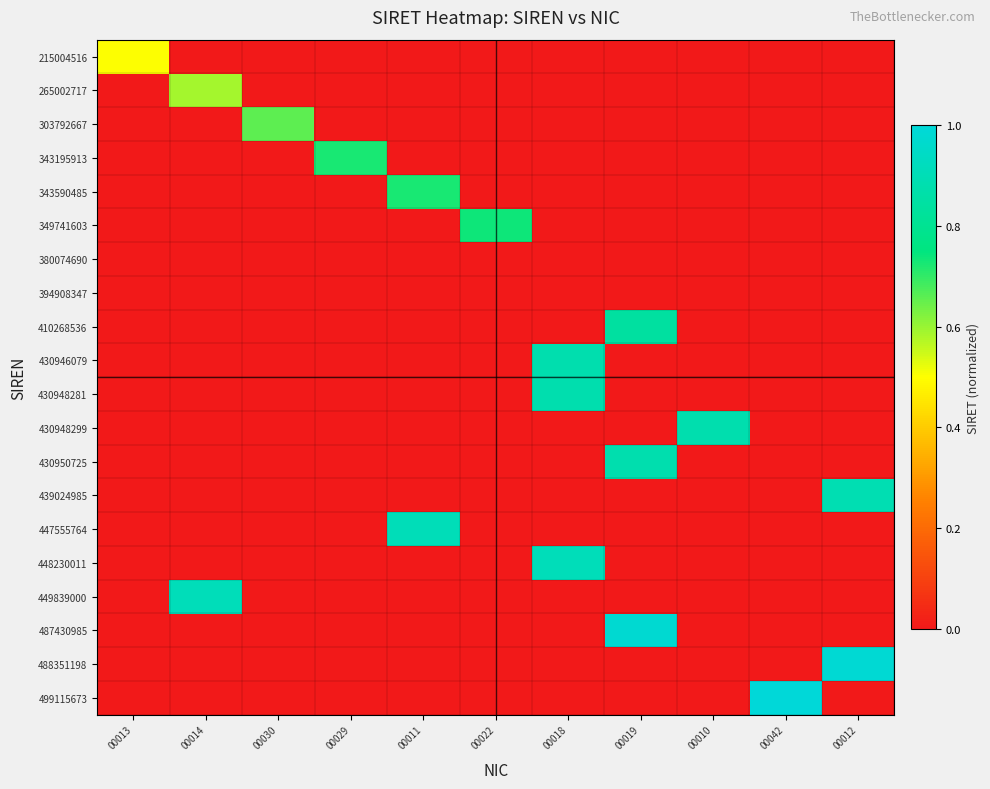

Reading left to right, list all the values displayed in this chart.

215004516: 00013=0.5	00014=0.0	00030=0.0	00029=0.0	00011=0.0	00022=0.0	00018=0.0	00019=0.0	00010=0.0	00042=0.0	00012=0.0
265002717: 00013=0.0	00014=0.6	00030=0.0	00029=0.0	00011=0.0	00022=0.0	00018=0.0	00019=0.0	00010=0.0	00042=0.0	00012=0.0
303792667: 00013=0.0	00014=0.0	00030=0.7	00029=0.0	00011=0.0	00022=0.0	00018=0.0	00019=0.0	00010=0.0	00042=0.0	00012=0.0
343195913: 00013=0.0	00014=0.0	00030=0.0	00029=0.7	00011=0.0	00022=0.0	00018=0.0	00019=0.0	00010=0.0	00042=0.0	00012=0.0
343590485: 00013=0.0	00014=0.0	00030=0.0	00029=0.0	00011=0.7	00022=0.0	00018=0.0	00019=0.0	00010=0.0	00042=0.0	00012=0.0
349741603: 00013=0.0	00014=0.0	00030=0.0	00029=0.0	00011=0.0	00022=0.7	00018=0.0	00019=0.0	00010=0.0	00042=0.0	00012=0.0
380074690: 00013=0.0	00014=0.0	00030=0.0	00029=0.0	00011=0.0	00022=0.0	00018=0.0	00019=0.0	00010=0.0	00042=0.0	00012=0.0
394908347: 00013=0.0	00014=0.0	00030=0.0	00029=0.0	00011=0.0	00022=0.0	00018=0.0	00019=0.0	00010=0.0	00042=0.0	00012=0.0
410268536: 00013=0.0	00014=0.0	00030=0.0	00029=0.0	00011=0.0	00022=0.0	00018=0.0	00019=0.8	00010=0.0	00042=0.0	00012=0.0
430946079: 00013=0.0	00014=0.0	00030=0.0	00029=0.0	00011=0.0	00022=0.0	00018=0.9	00019=0.0	00010=0.0	00042=0.0	00012=0.0
430948281: 00013=0.0	00014=0.0	00030=0.0	00029=0.0	00011=0.0	00022=0.0	00018=0.9	00019=0.0	00010=0.0	00042=0.0	00012=0.0
430948299: 00013=0.0	00014=0.0	00030=0.0	00029=0.0	00011=0.0	00022=0.0	00018=0.0	00019=0.0	00010=0.9	00042=0.0	00012=0.0
430950725: 00013=0.0	00014=0.0	00030=0.0	00029=0.0	00011=0.0	00022=0.0	00018=0.0	00019=0.9	00010=0.0	00042=0.0	00012=0.0
439024985: 00013=0.0	00014=0.0	00030=0.0	00029=0.0	00011=0.0	00022=0.0	00018=0.0	00019=0.0	00010=0.0	00042=0.0	00012=0.9
447555764: 00013=0.0	00014=0.0	00030=0.0	00029=0.0	00011=0.9	00022=0.0	00018=0.0	00019=0.0	00010=0.0	00042=0.0	00012=0.0
448230011: 00013=0.0	00014=0.0	00030=0.0	00029=0.0	00011=0.0	00022=0.0	00018=0.9	00019=0.0	00010=0.0	00042=0.0	00012=0.0
449839000: 00013=0.0	00014=0.9	00030=0.0	00029=0.0	00011=0.0	00022=0.0	00018=0.0	00019=0.0	00010=0.0	00042=0.0	00012=0.0
487430985: 00013=0.0	00014=0.0	00030=0.0	00029=0.0	00011=0.0	00022=0.0	00018=0.0	00019=1.0	00010=0.0	00042=0.0	00012=0.0
488351198: 00013=0.0	00014=0.0	00030=0.0	00029=0.0	00011=0.0	00022=0.0	00018=0.0	00019=0.0	00010=0.0	00042=0.0	00012=1.0
499115673: 00013=0.0	00014=0.0	00030=0.0	00029=0.0	00011=0.0	00022=0.0	00018=0.0	00019=0.0	00010=0.0	00042=1.0	00012=0.0